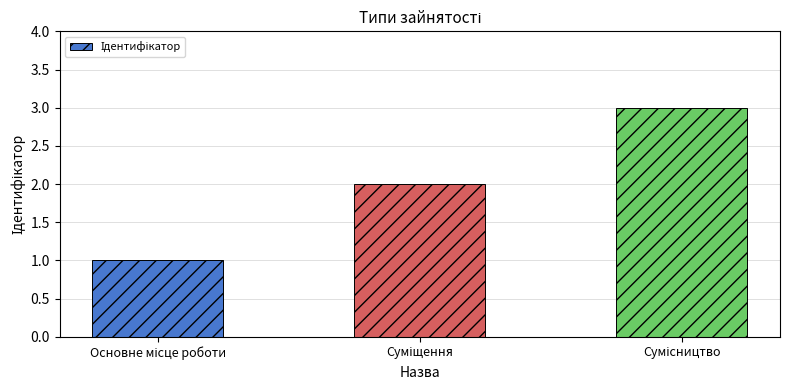

Count the number of categories in the chart.

3